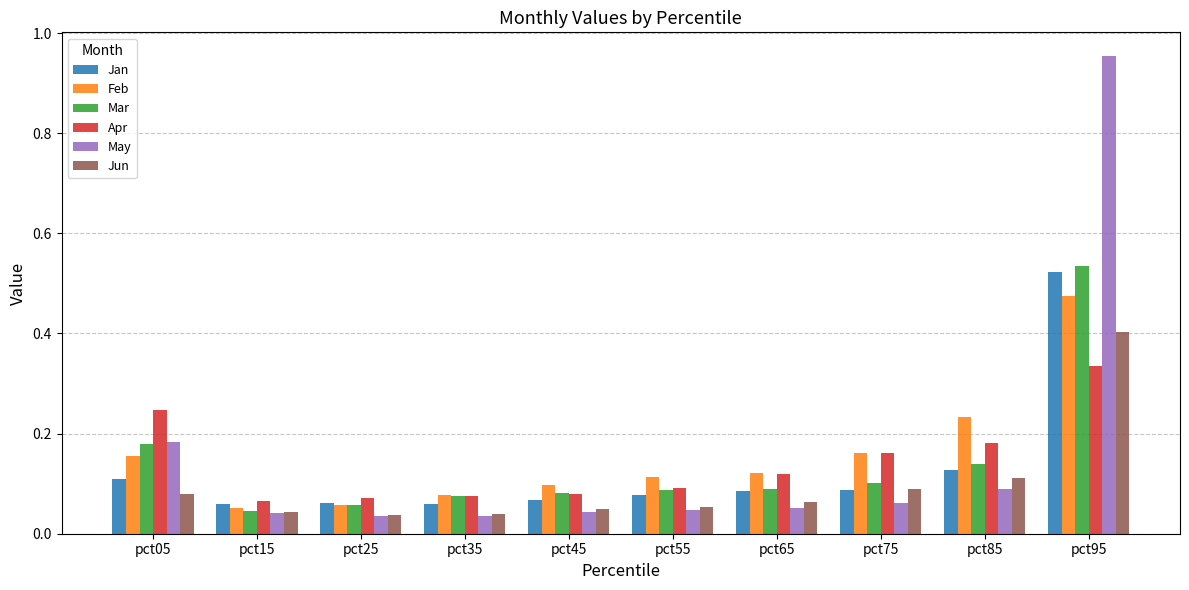

What are all the series names shown in the legend?

Jan, Feb, Mar, Apr, May, Jun